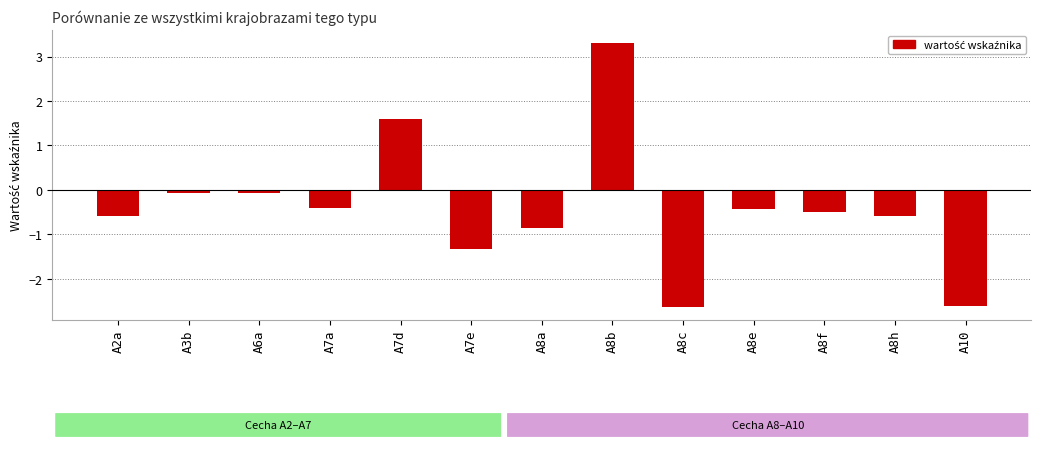

The chart shows a value of -0.5 at A8f. True or false?

True